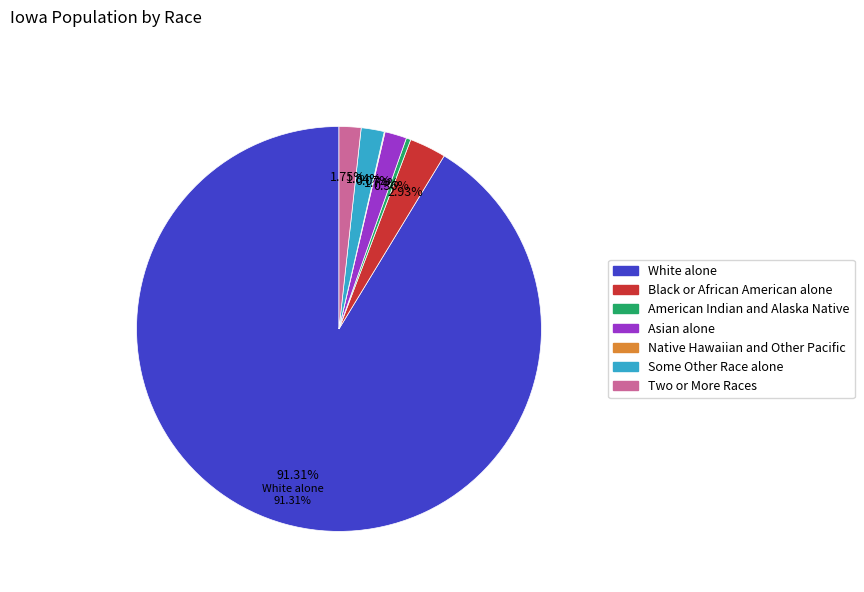

Count the number of slices in the pie.

7